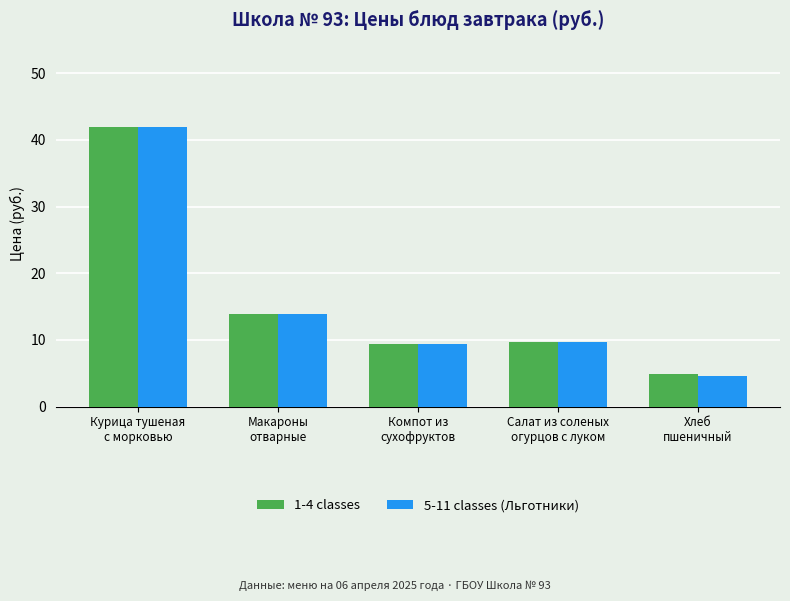

What is the smallest value displayed?

4.6